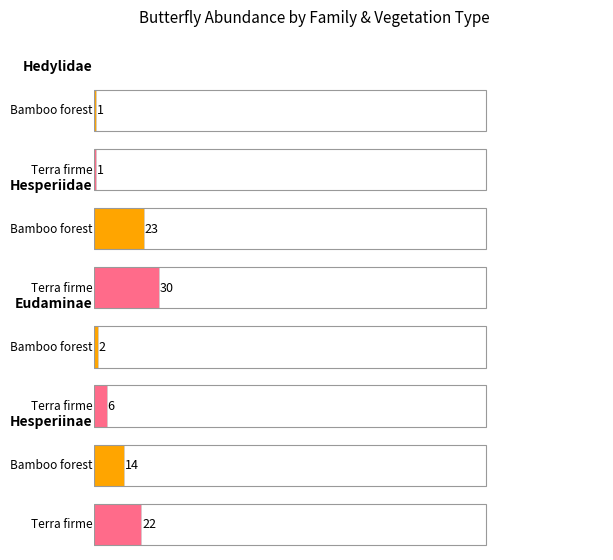

Between Hesperiidae and Eudaminae, which is larger?

Hesperiidae